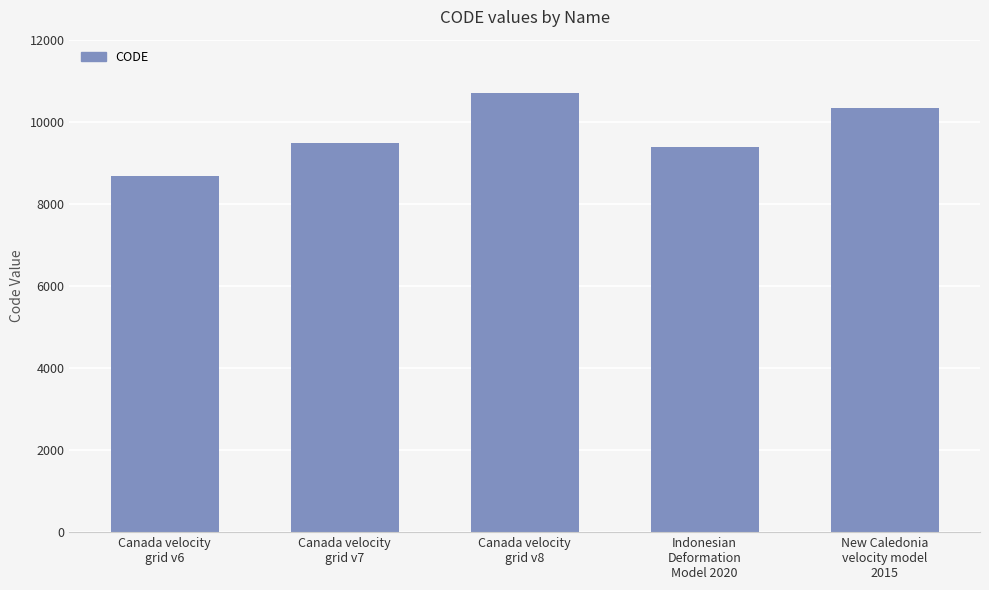

At which category does the chart reach its minimum across all series?

Canada velocity
grid v6